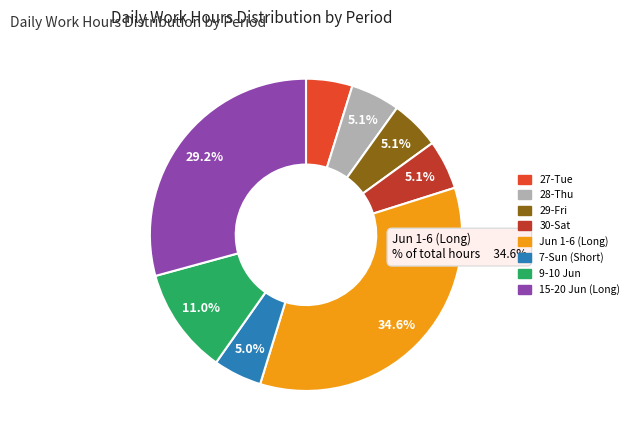

Does any single category account for the majority?

No